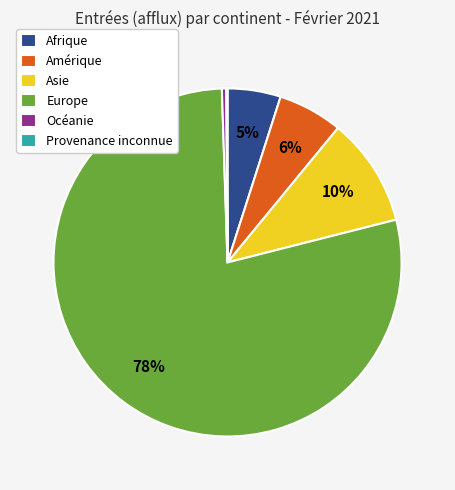

To the nearest percent, what is the average slice percentage?

17%